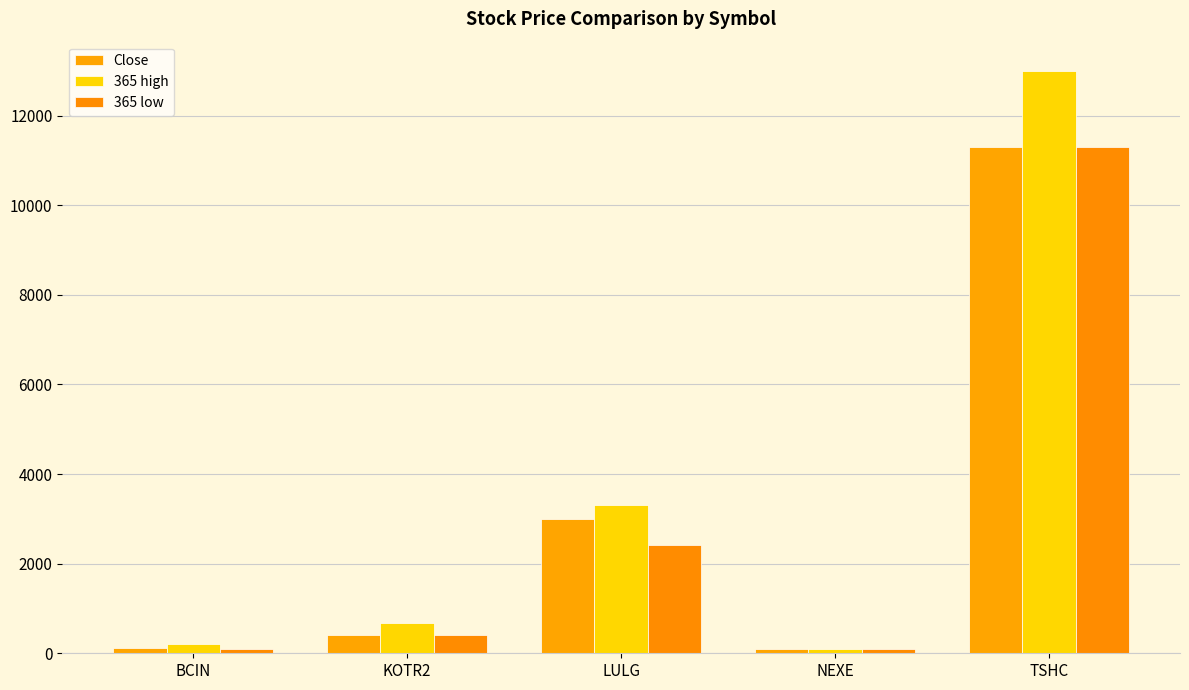

Where does the 365 low series first go above 400?

LULG